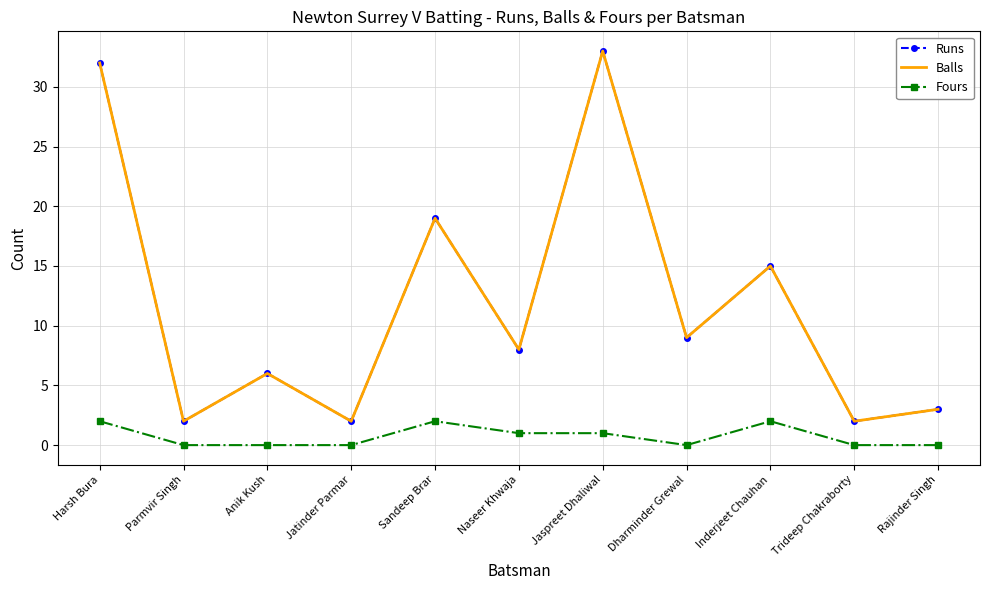

How many interior local valleys does the Fours series have?

1